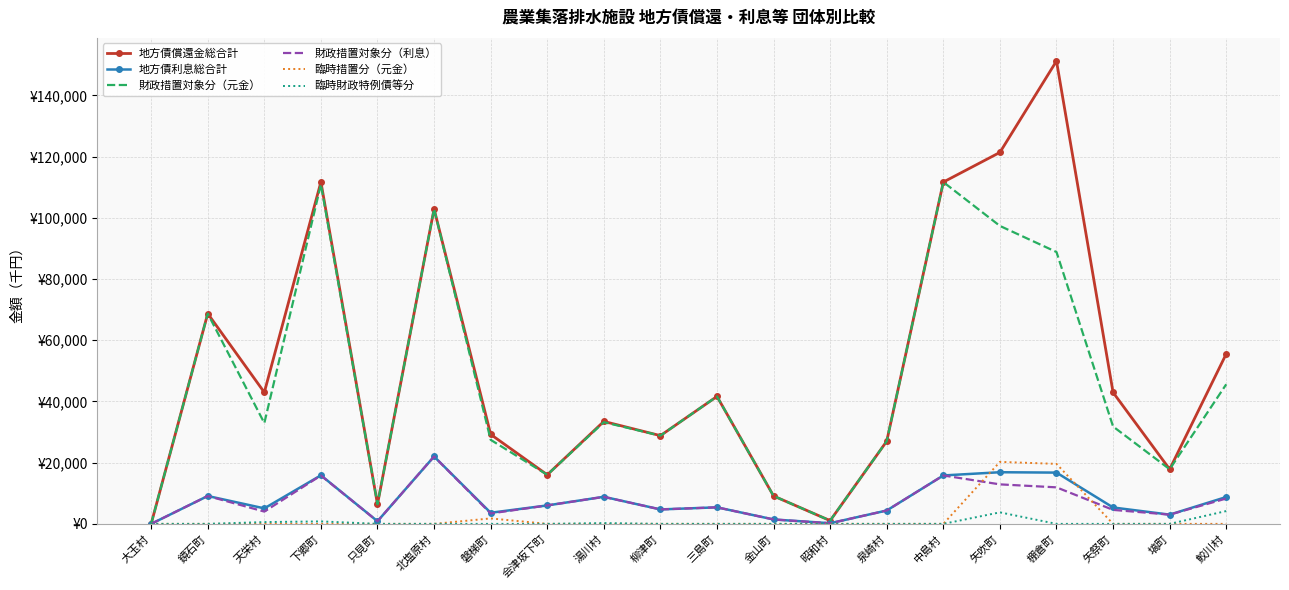

What are all the series names shown in the legend?

地方債償還金総合計, 地方債利息総合計, 財政措置対象分（元金）, 財政措置対象分（利息）, 臨時措置分（元金）, 臨時財政特例債等分